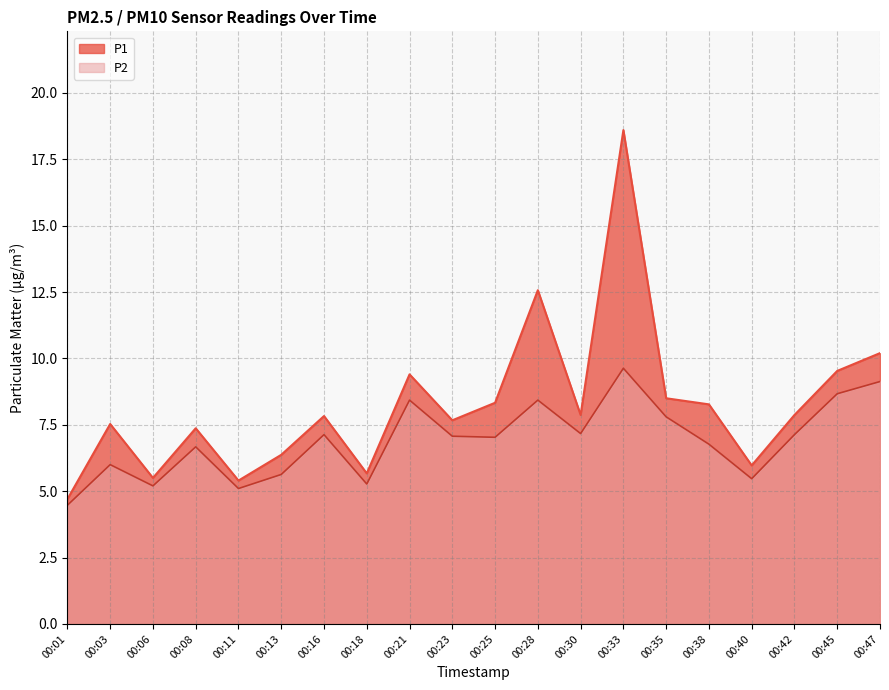

At which category is the sum across all series the highest?

00:33